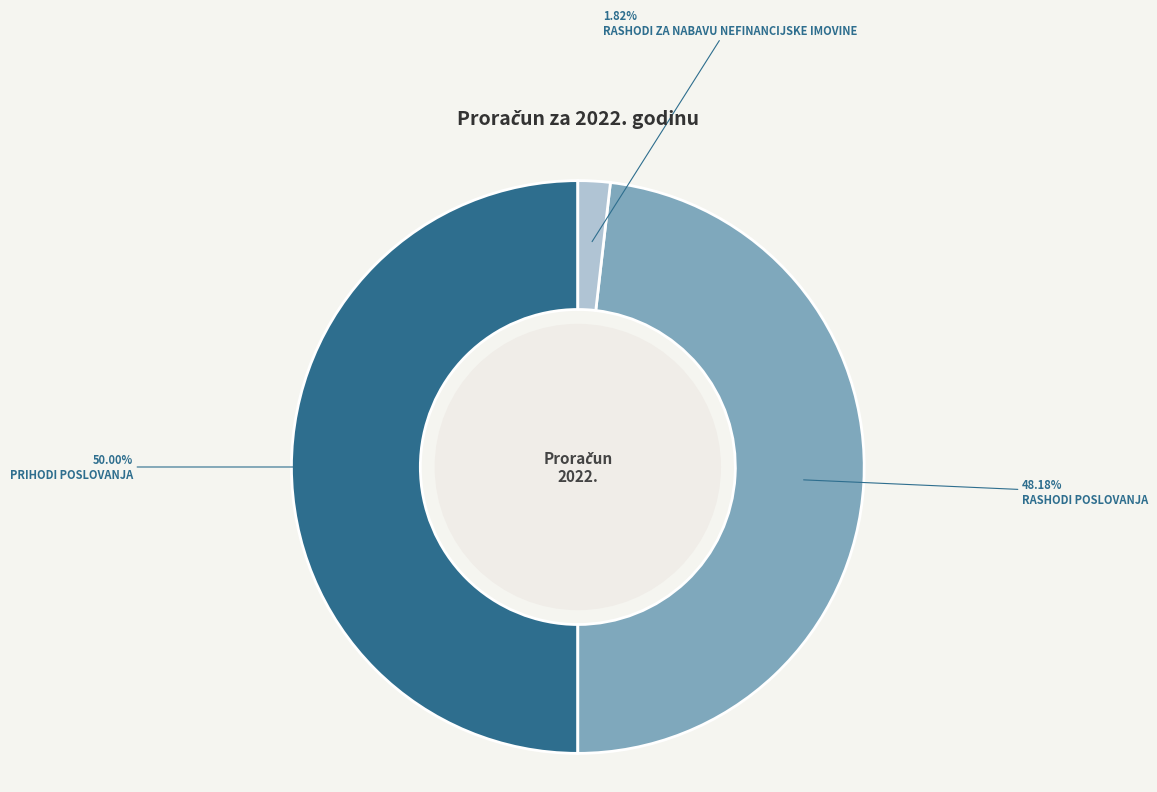

The PRIHODI POSLOVANJA slice represents 43% of the pie. True or false?

False